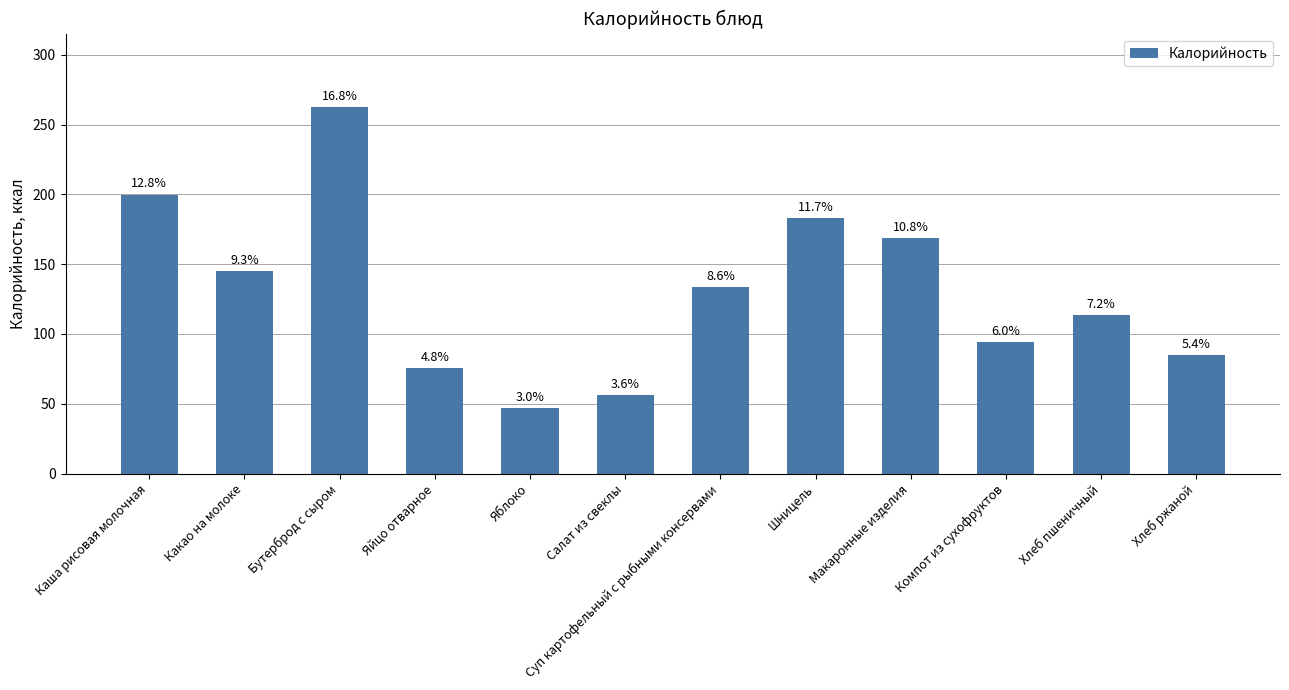

What is the ratio of the value at Шницель to the value at Яйцо отварное?

2.4